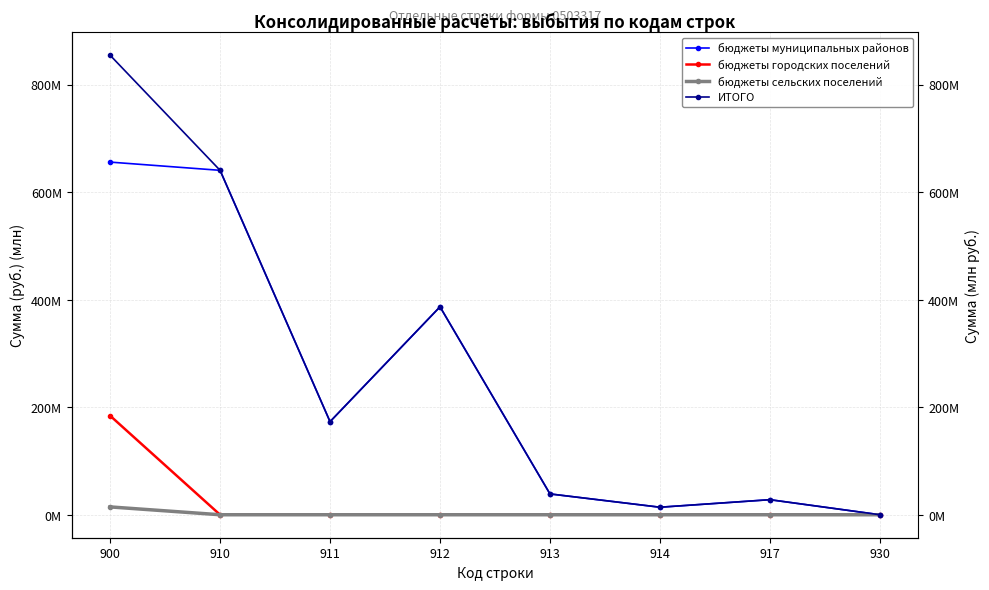

True or false: бюджеты сельских поселений has more than 1 points higher than both neighbors.

False